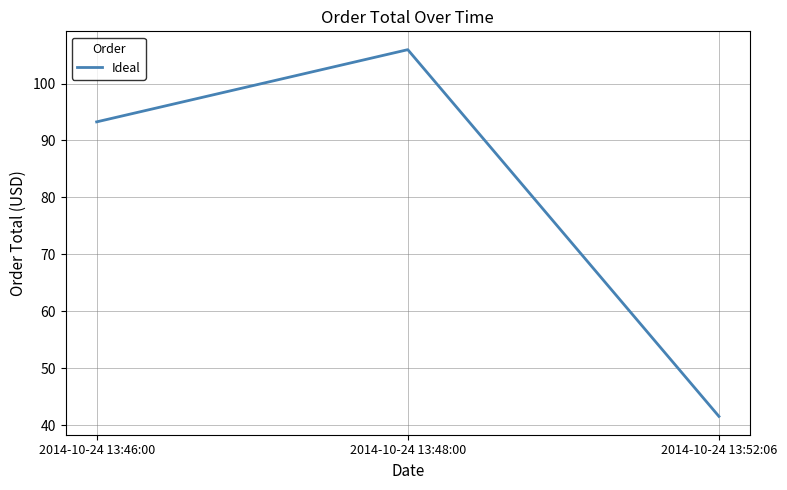

What is the sum of all values?

240.8